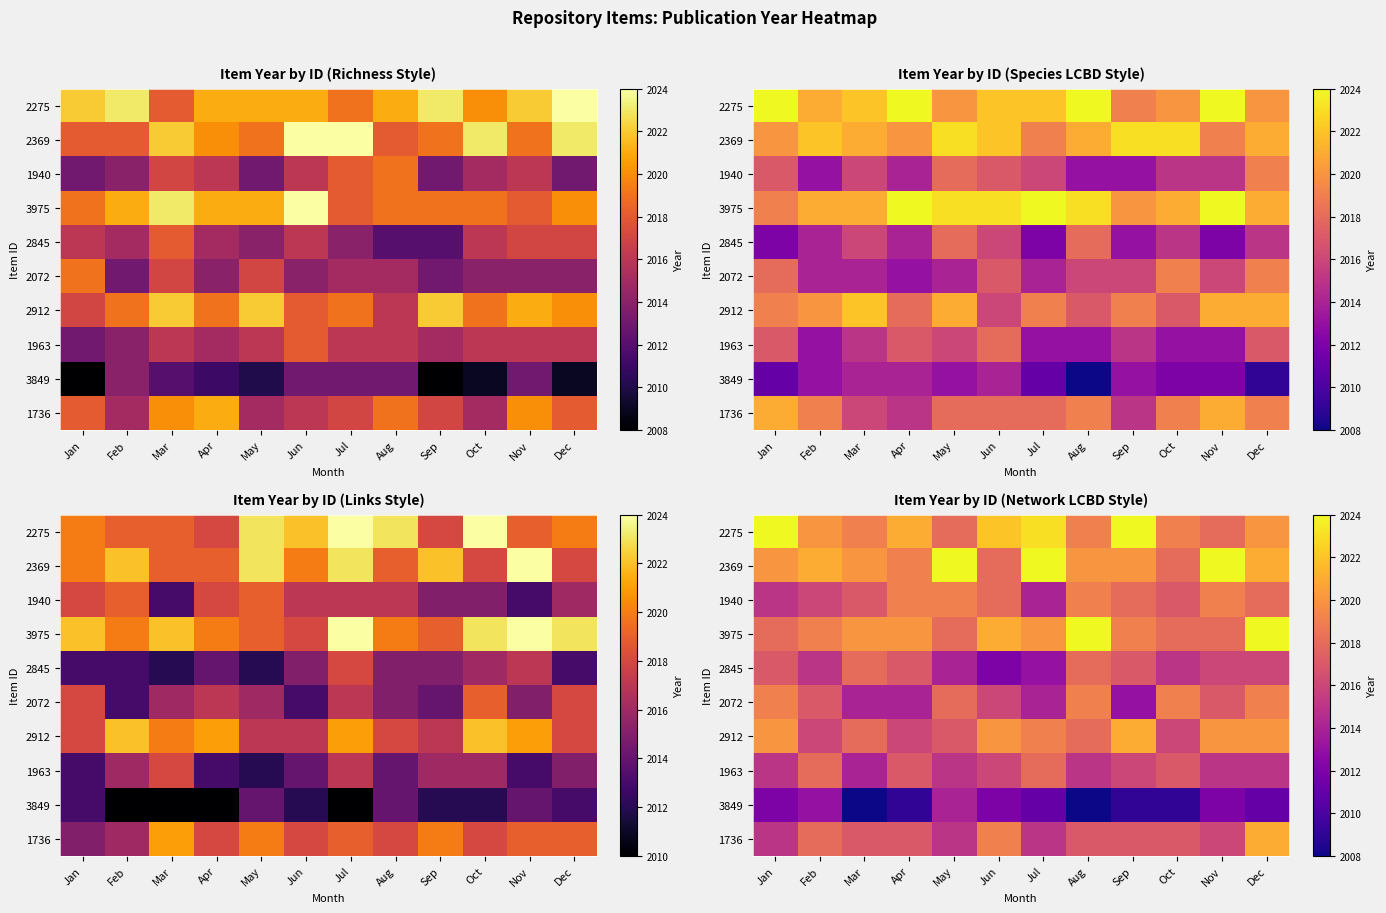

Which has a higher value, Dec or Nov?

Dec